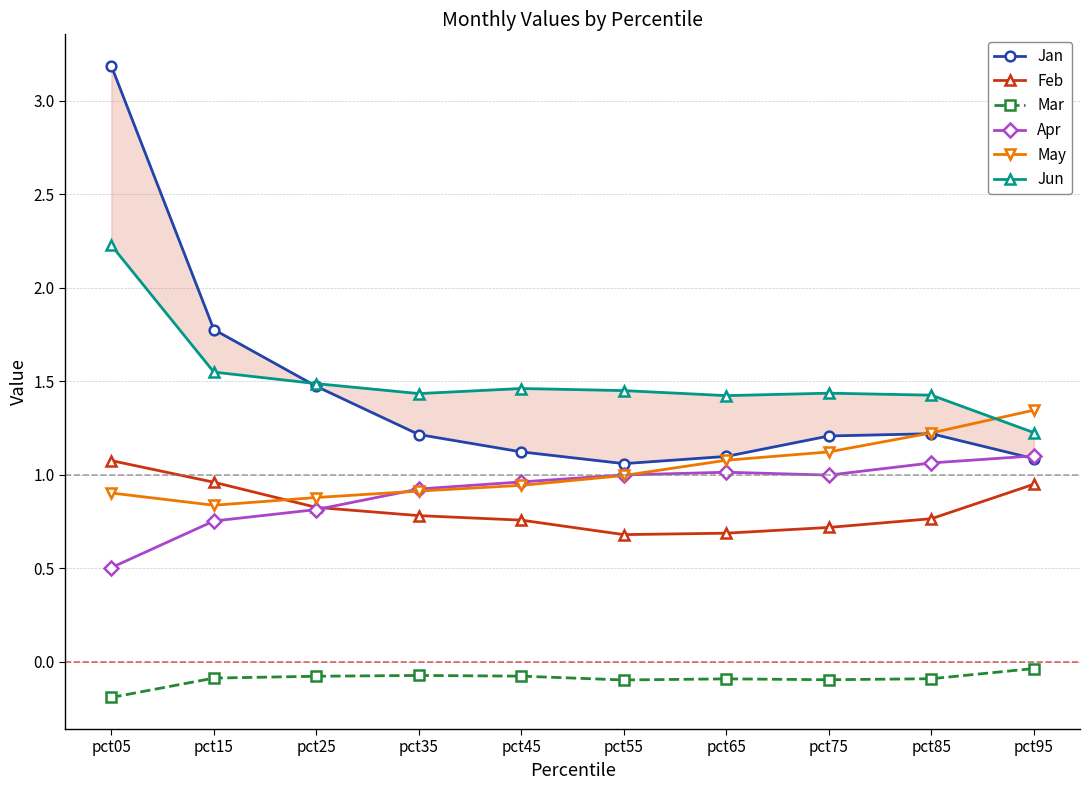

In Feb, how many points are lower than both neighbors (excluding endpoints)?

1